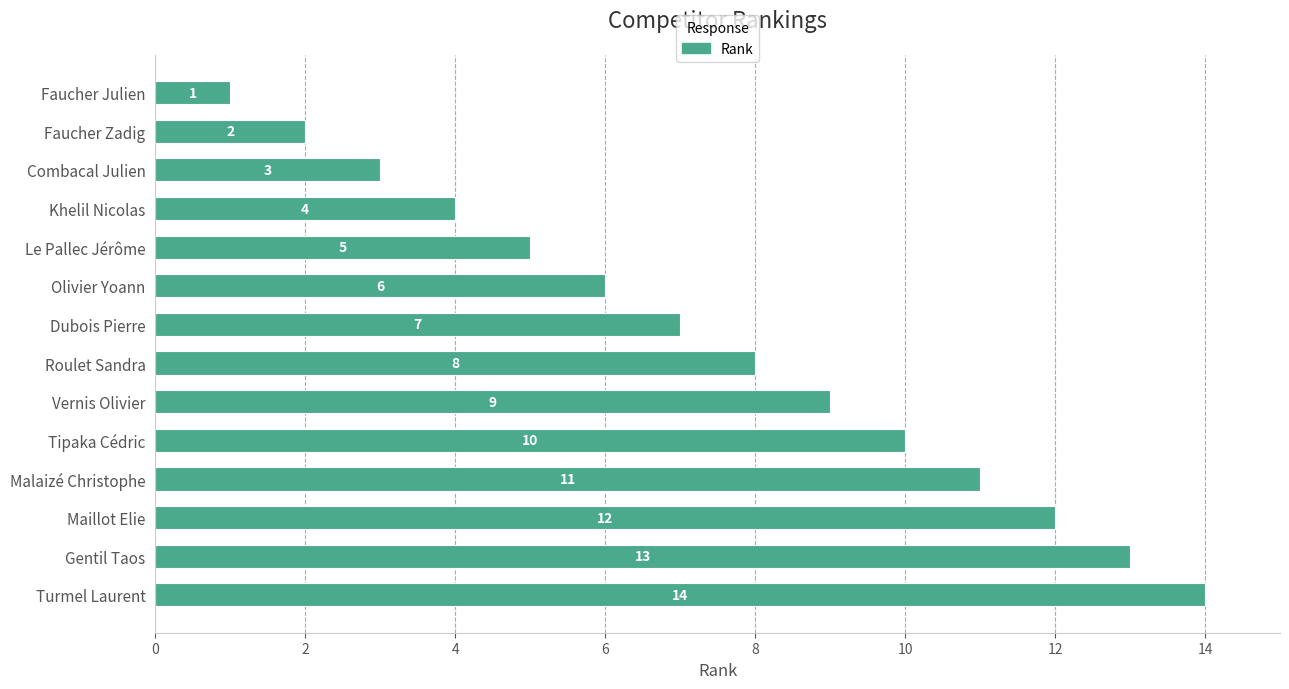

List the labels in order of value, smallest first.

Faucher Julien, Faucher Zadig, Combacal Julien, Khelil Nicolas, Le Pallec Jérôme, Olivier Yoann, Dubois Pierre, Roulet Sandra, Vernis Olivier, Tipaka Cédric, Malaizé Christophe, Maillot Elie, Gentil Taos, Turmel Laurent